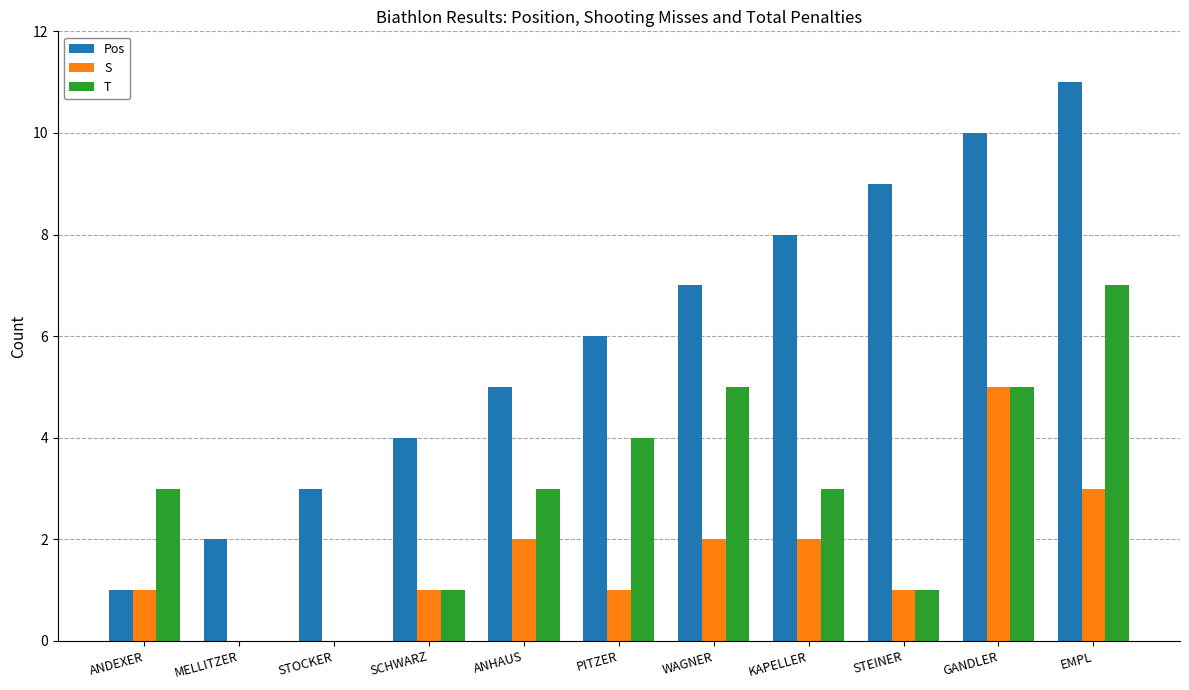

At which label does S reach its peak?

GANDLER